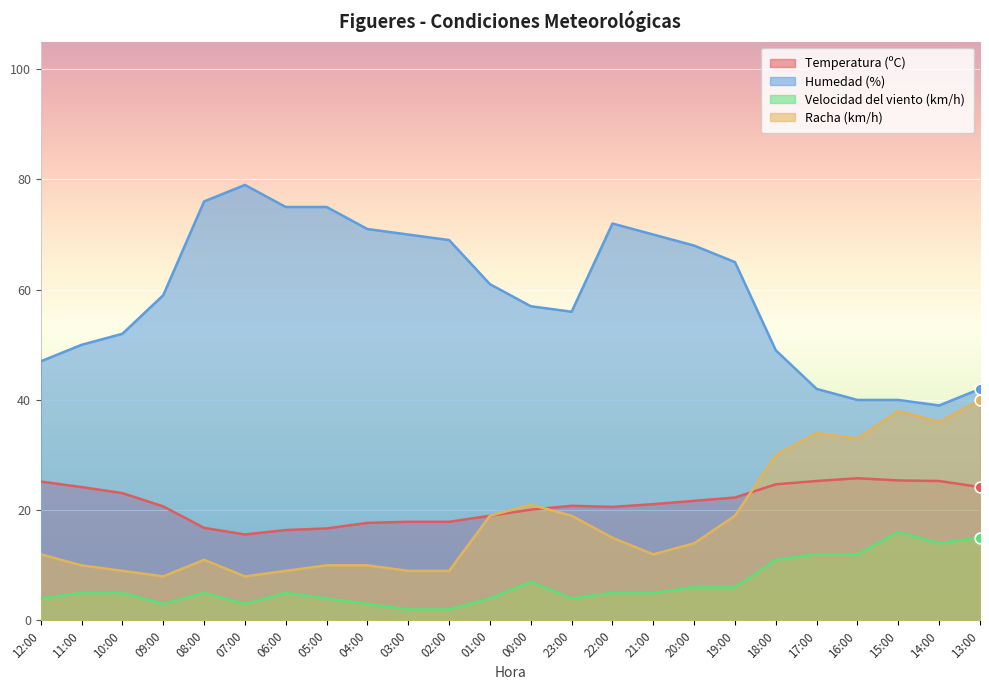

Which series reaches the maximum Y coordinate?

Humedad (%)